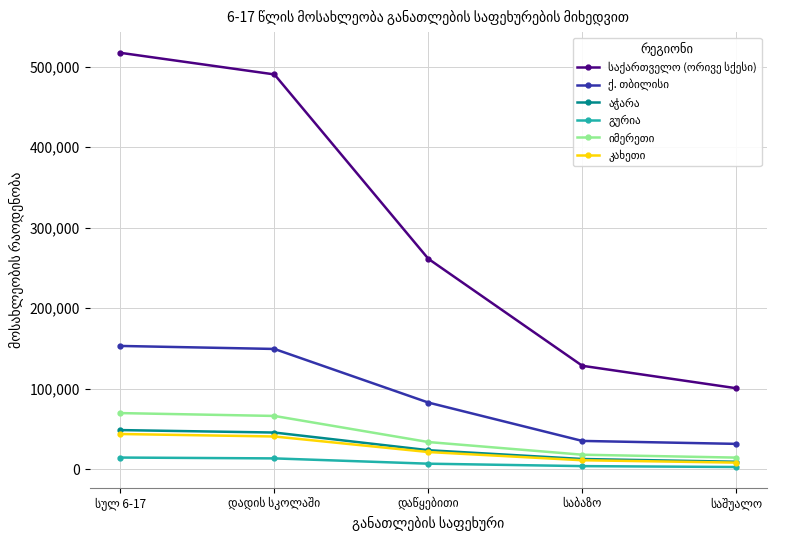

At how many categories does at least one series exceed 76253?

5